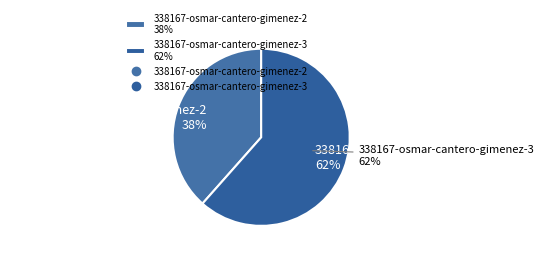

What percentage is the 338167-osmar-cantero-gimenez-3 slice, to the nearest percent?

62%